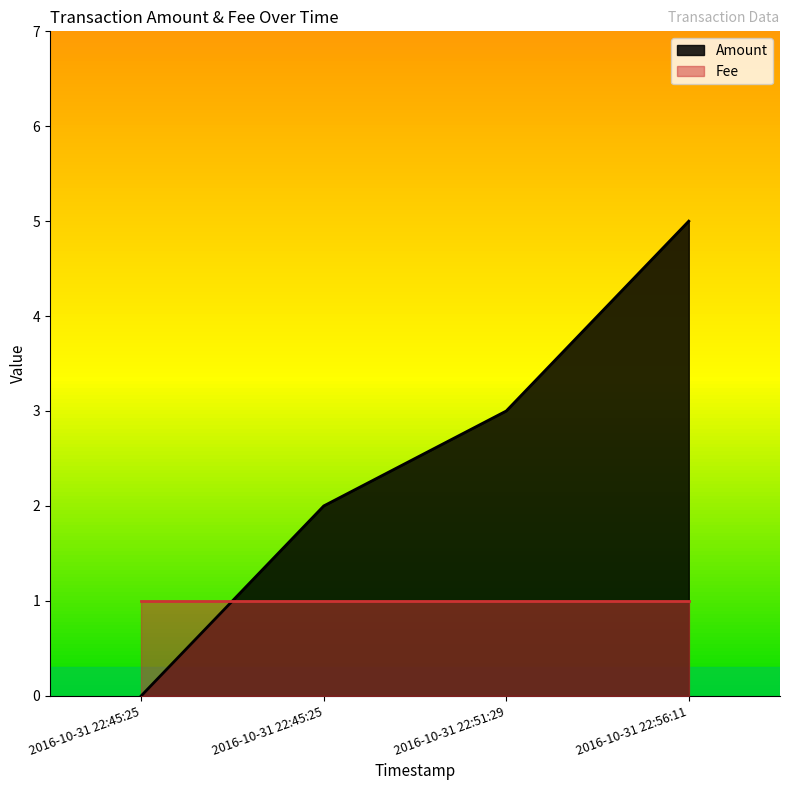

What is the difference between the maximum and minimum values?

5